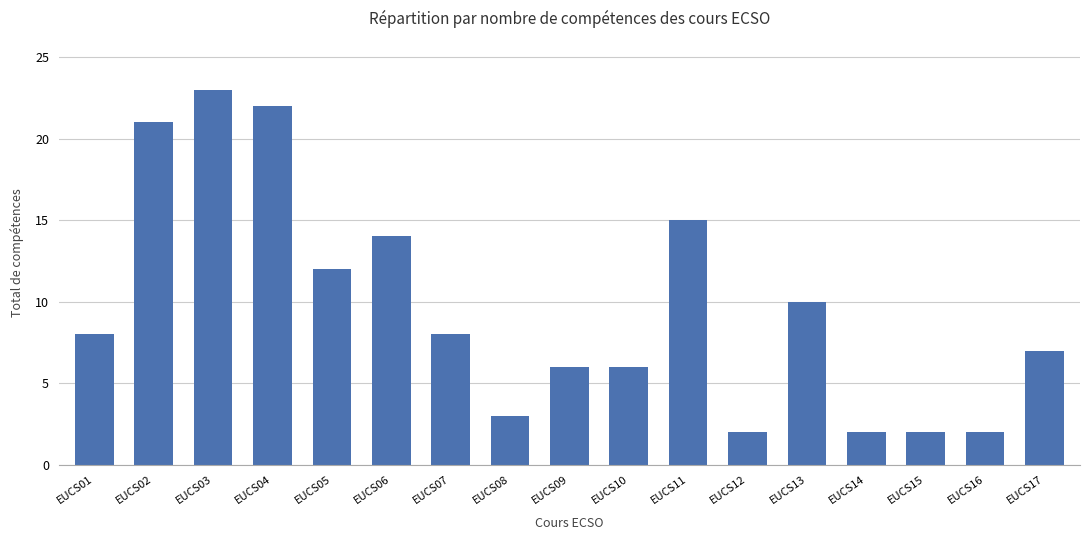

Approximately how many times larger is the value at EUCS02 compared to EUCS09?

3.5